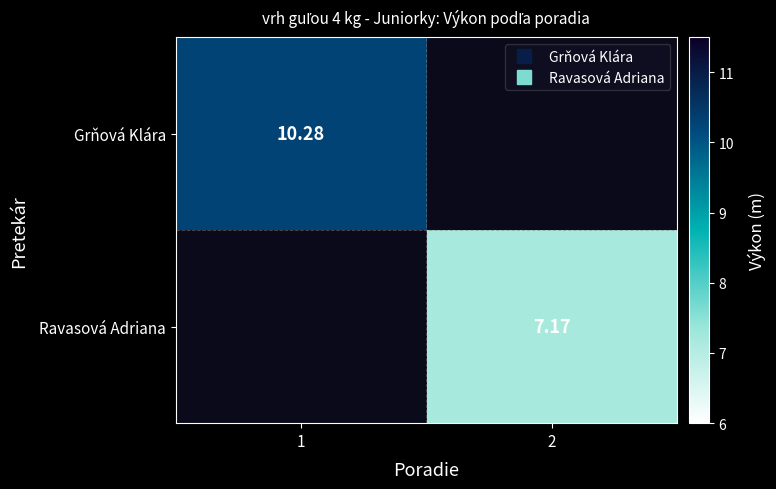

The Ravasová Adriana series shows 4.3 at 2. True or false?

False